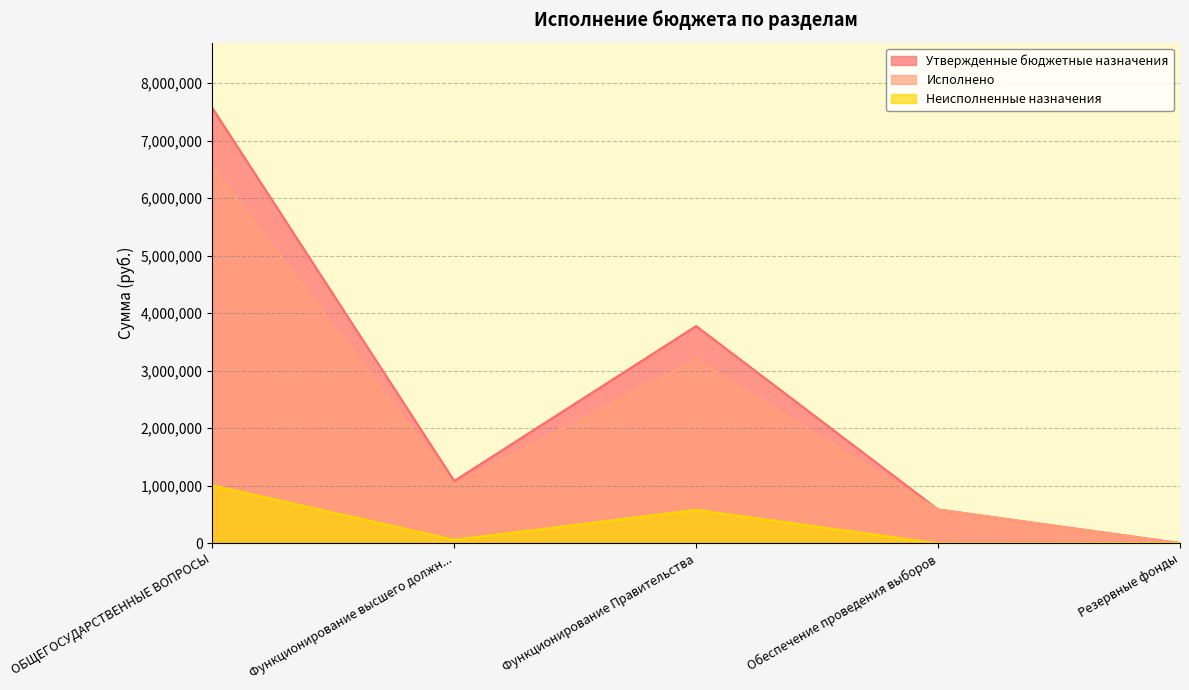

What is the label of the 1st point from the left?

ОБЩЕГОСУДАРСТВЕННЫЕ ВОПРОСЫ